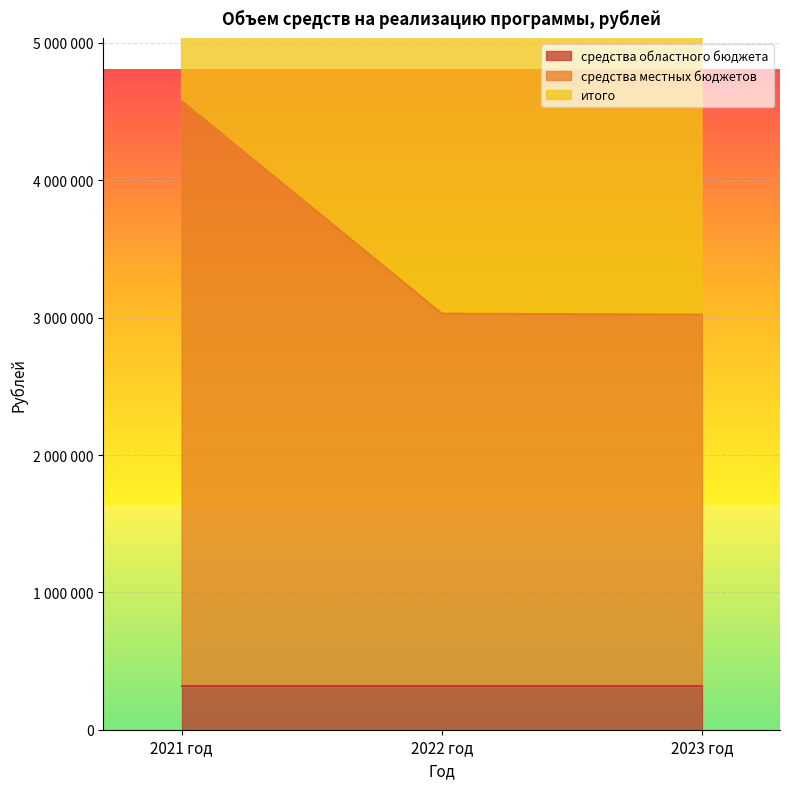

True or false: средства местных бюджетов has a value of 4578126 at 2021 год.

True